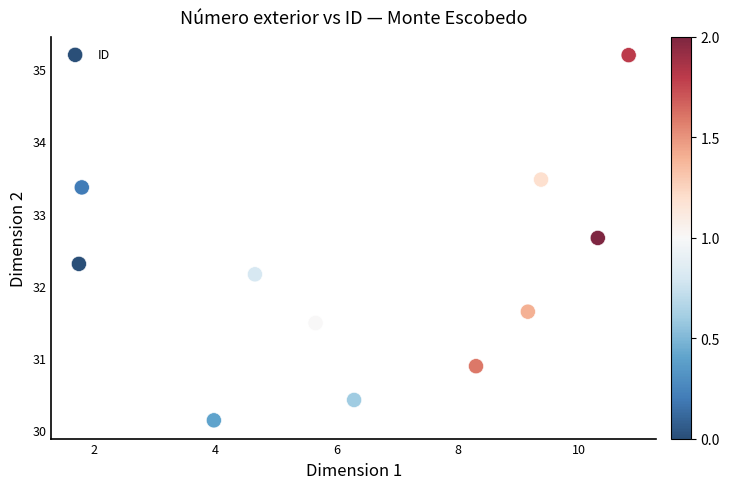

What Y value in the scatter plot is closest to 32?

32.2